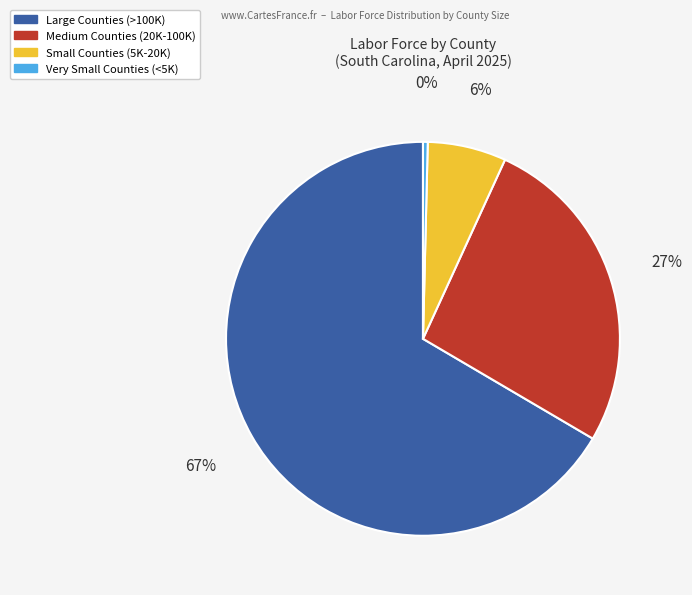

Is there any slice that represents more than half of the pie?

Yes